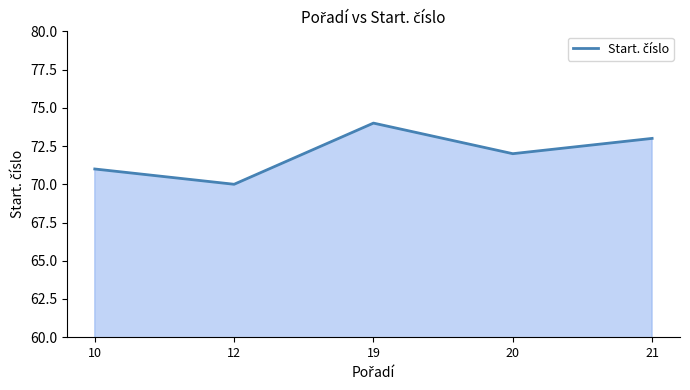

Rank the categories by value from highest to lowest.

19, 21, 20, 10, 12